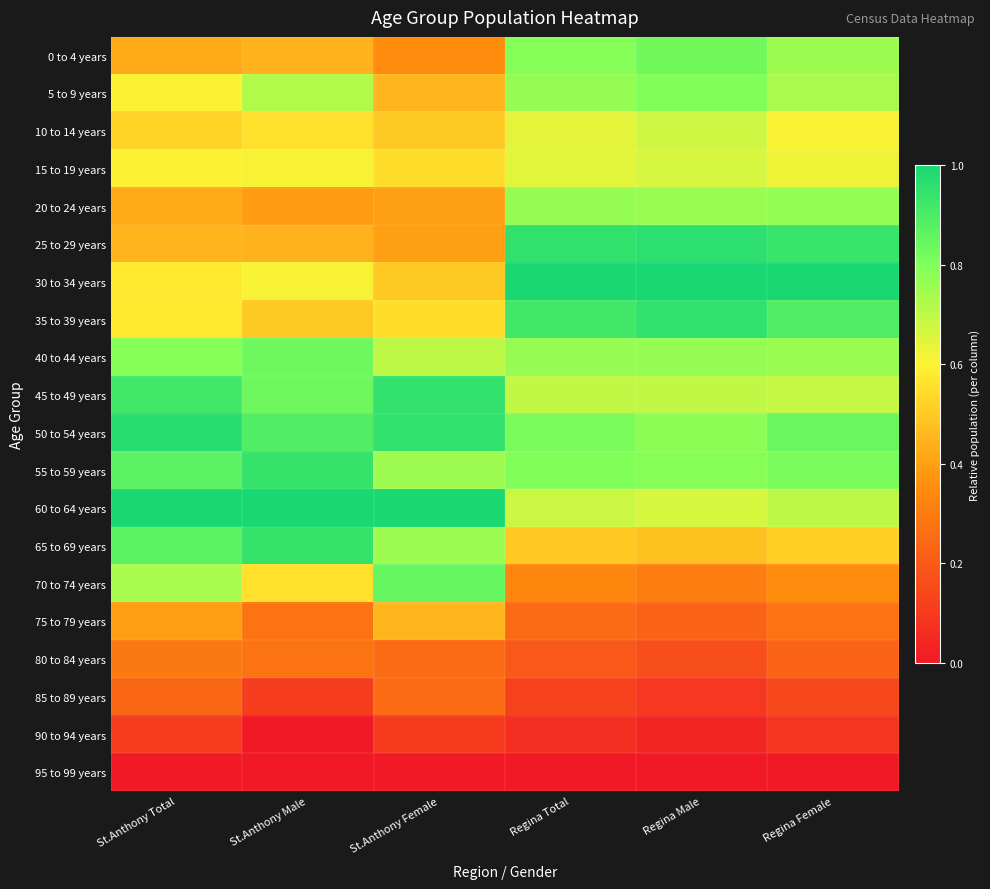

Count the number of data series in this chart.

20